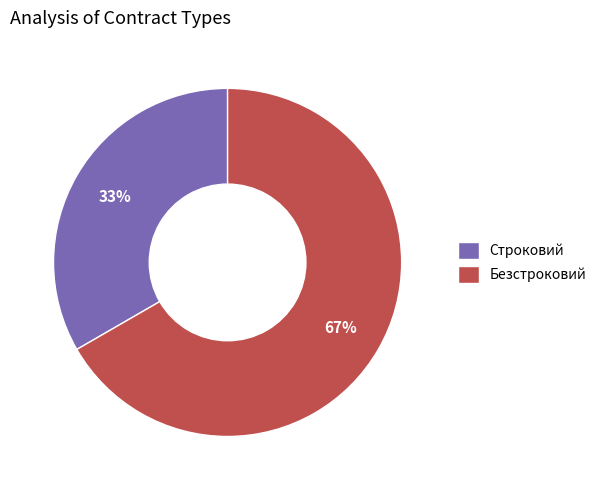

Is the sum of Строковий and Безстроковий greater than half?

Yes